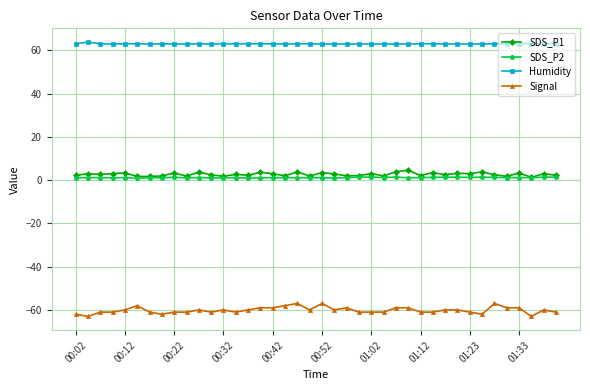

Which series has the largest total across all categories?

Humidity